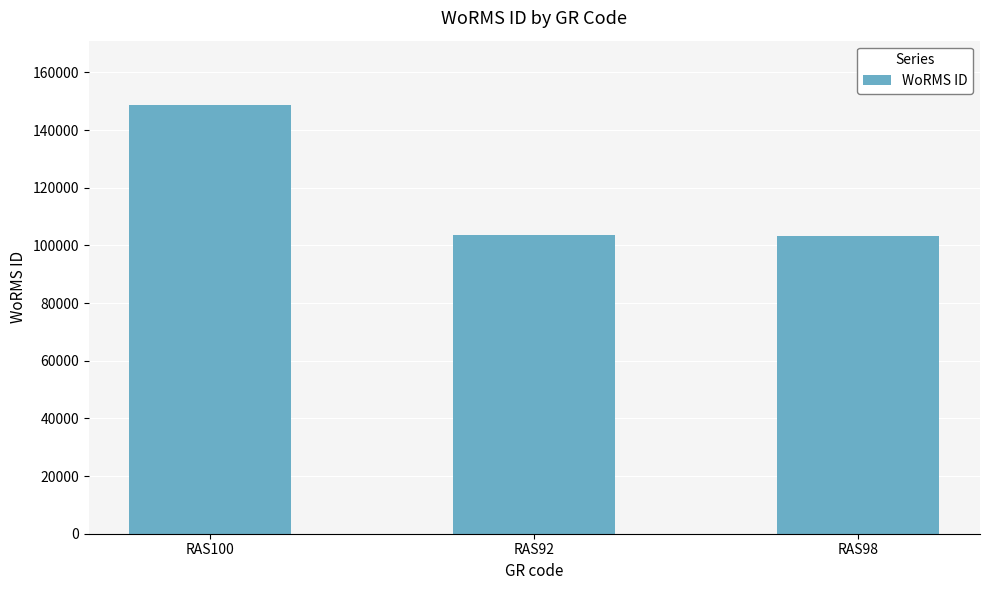

What is the label of the 2nd bar from the right?

RAS92